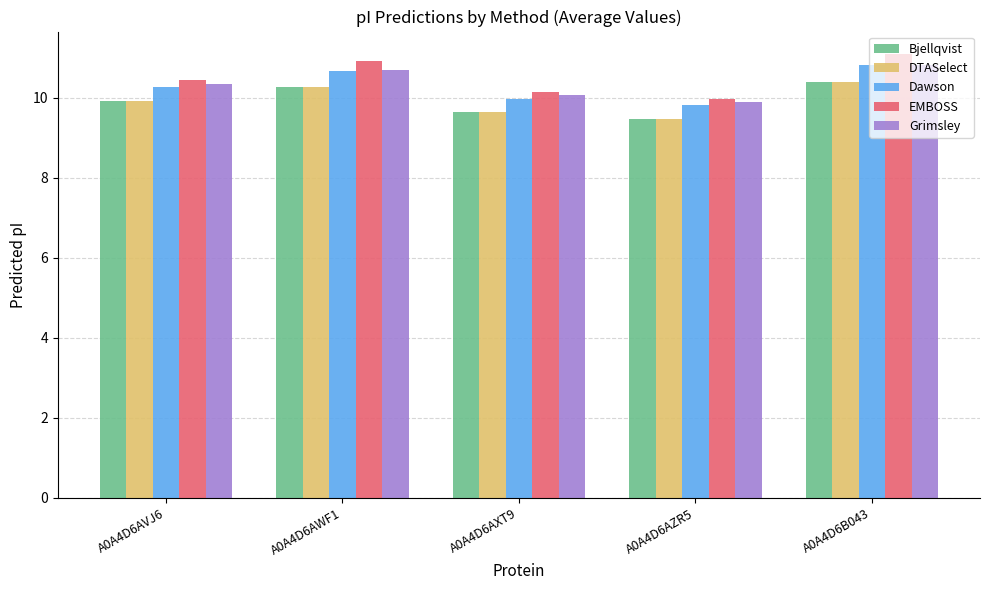

What are all the series names shown in the legend?

Bjellqvist, DTASelect, Dawson, EMBOSS, Grimsley